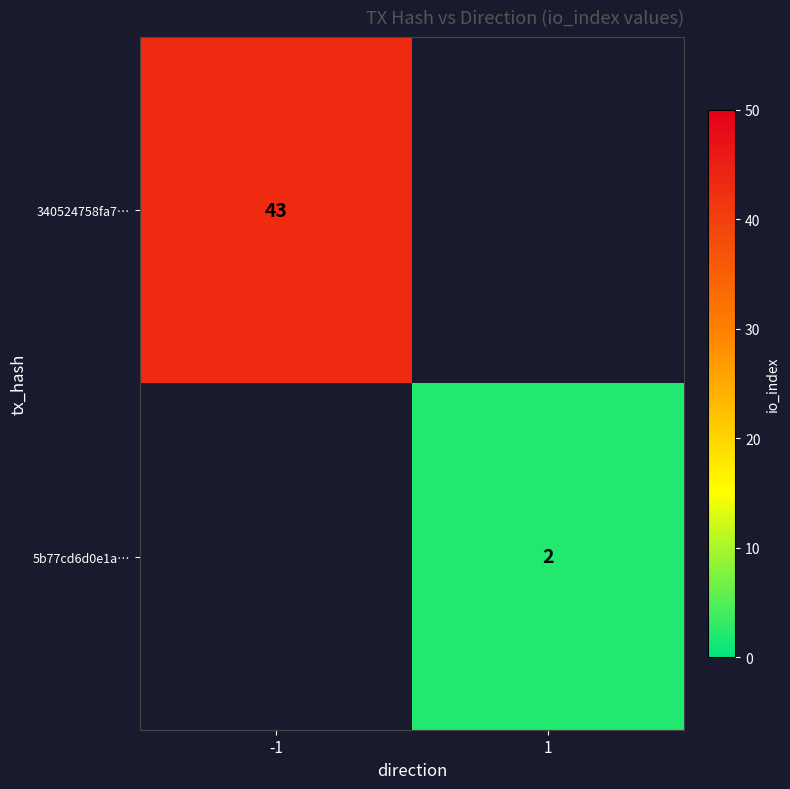

The value of 340524758fa7… at -1 is 43. True or false?

True